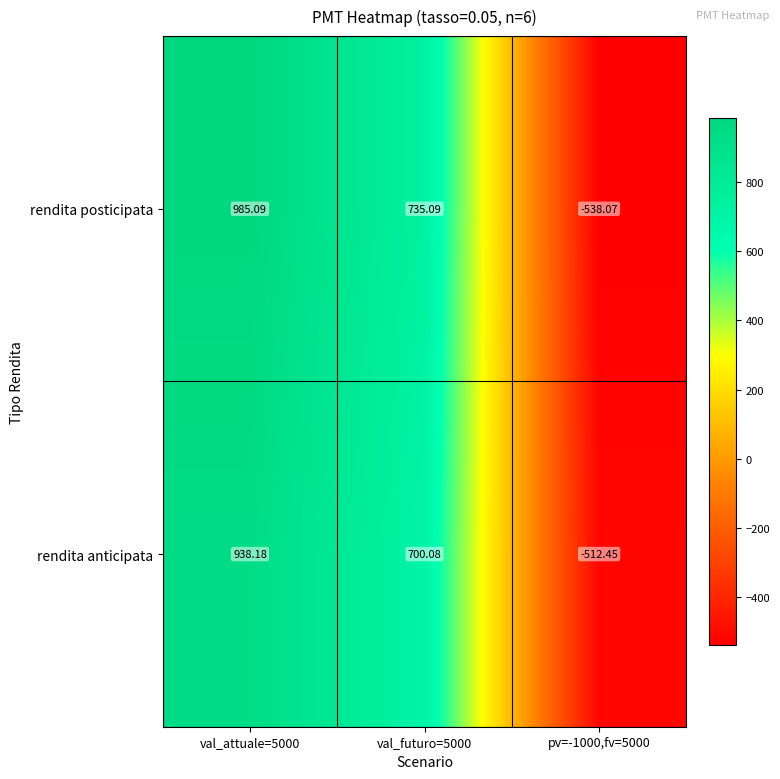

How many data points does each series have?

3